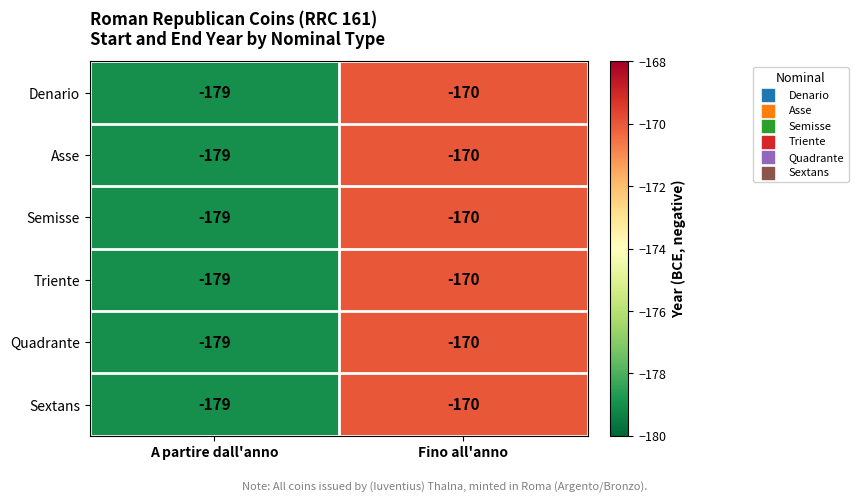

At which label does Sextans reach its minimum?

A partire dall'anno